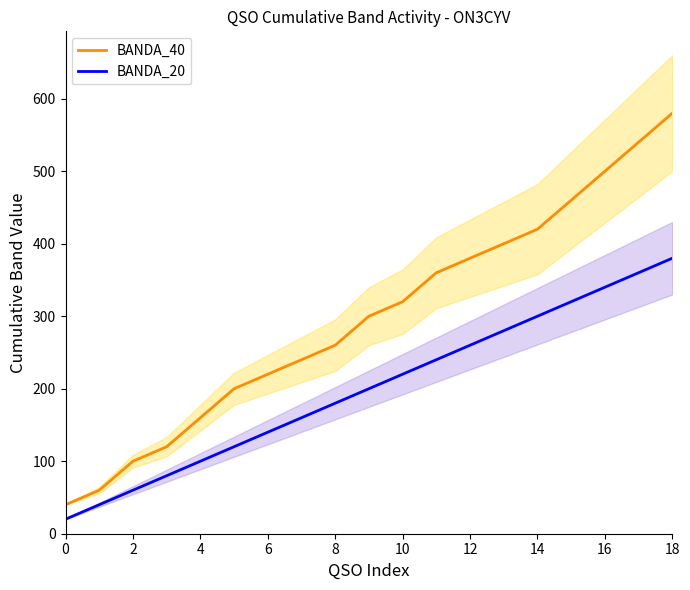

True or false: BANDA_20 and BANDA_40 cross at least once.

False